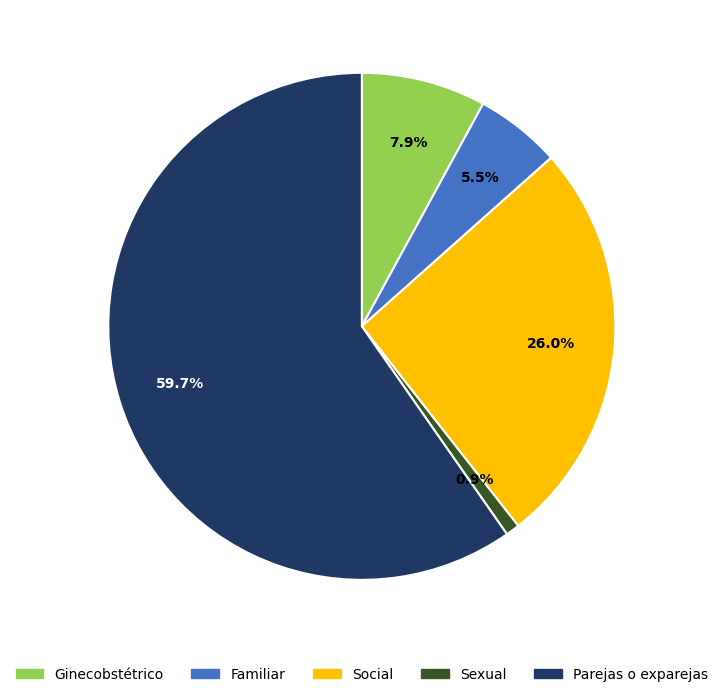

Is there a majority slice in this chart?

Yes